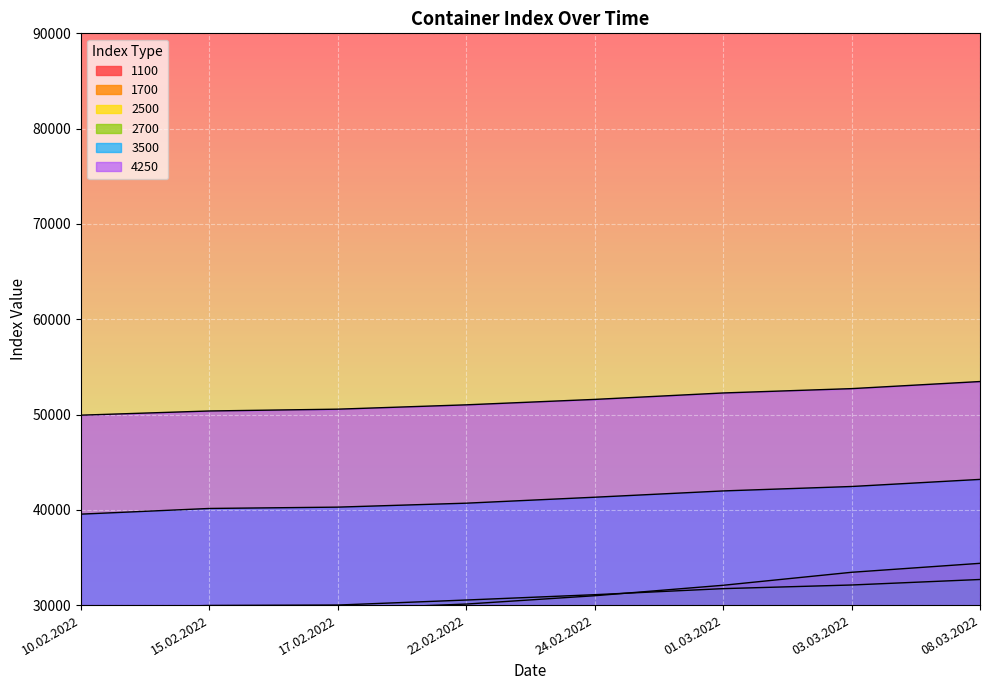

Read the 1700 value at 24.02.2022.

30983.0